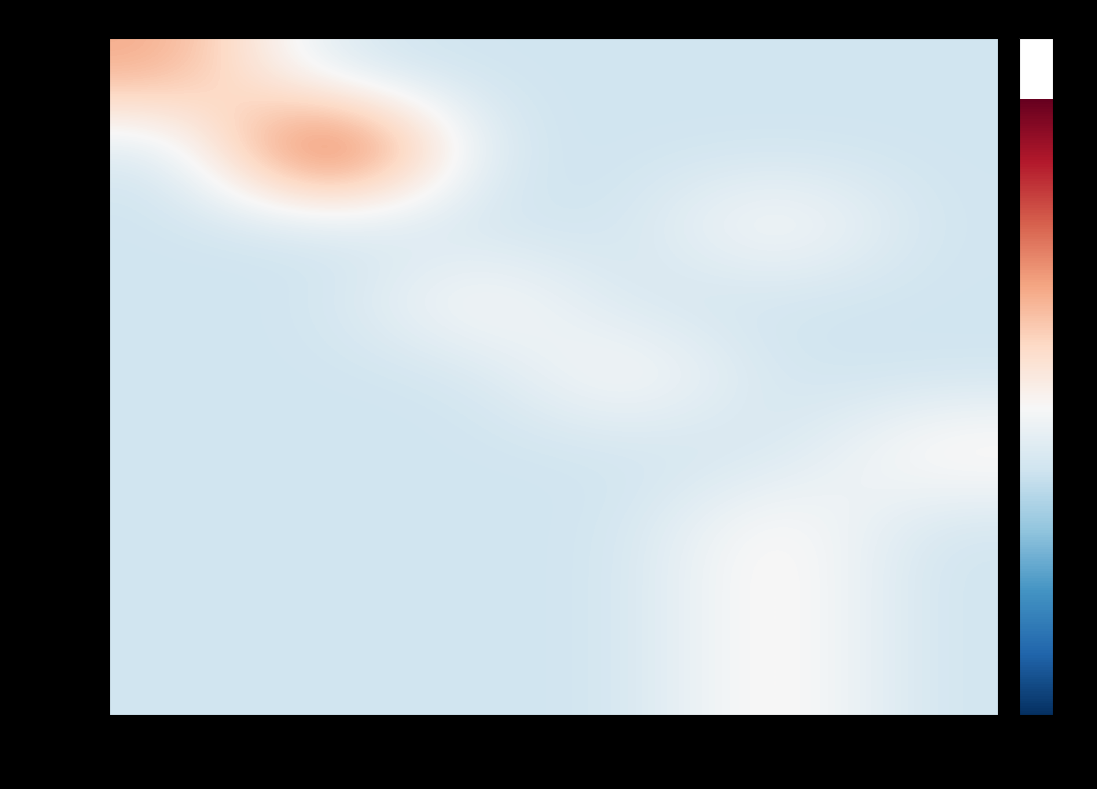

What is the spread (max minus min) of values at 4?

0.3